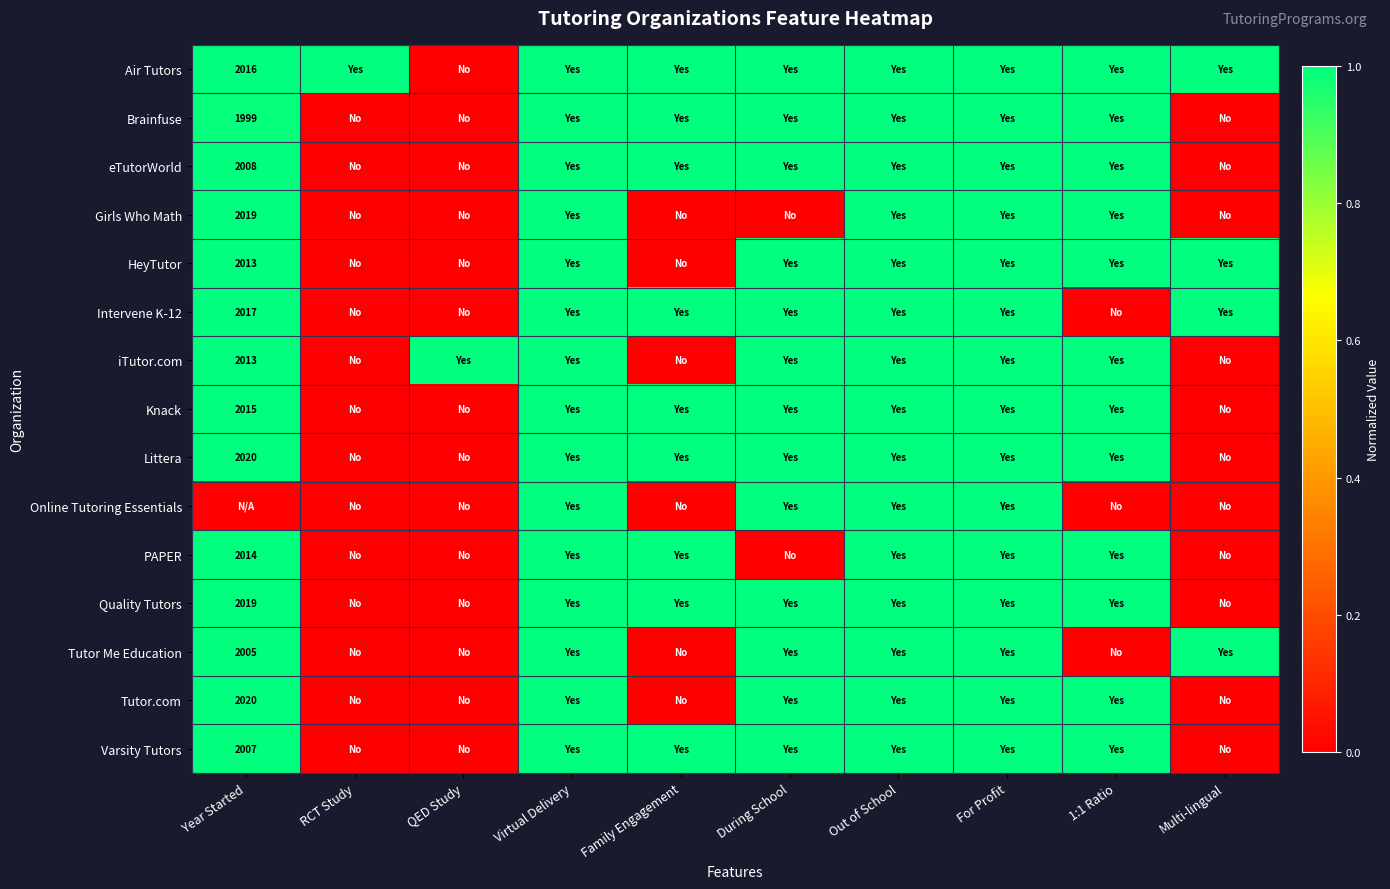

The Brainfuse series shows 1999 at Year Started. True or false?

True